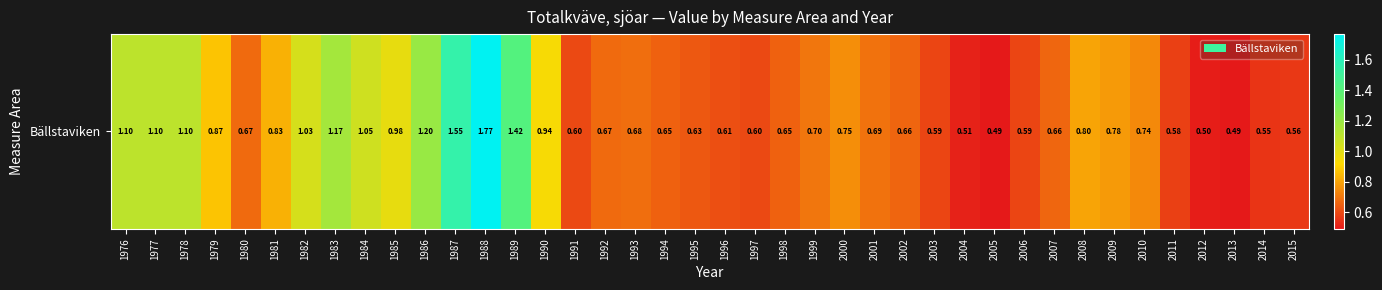

Between 1980 and 1978, which is larger?

1978